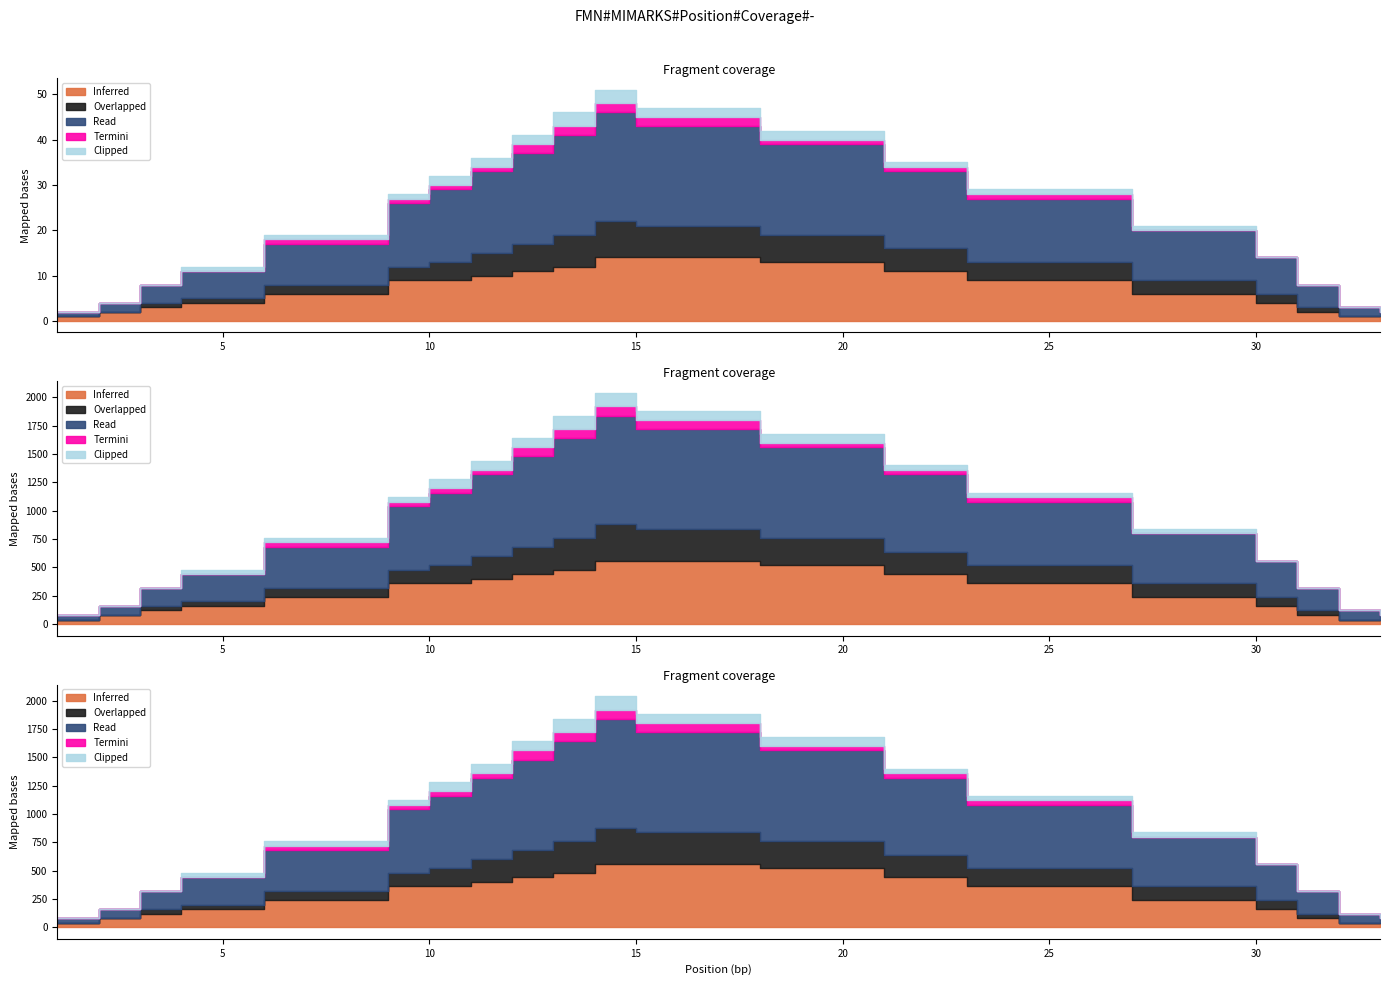

Which series has the largest total across all categories?

Read